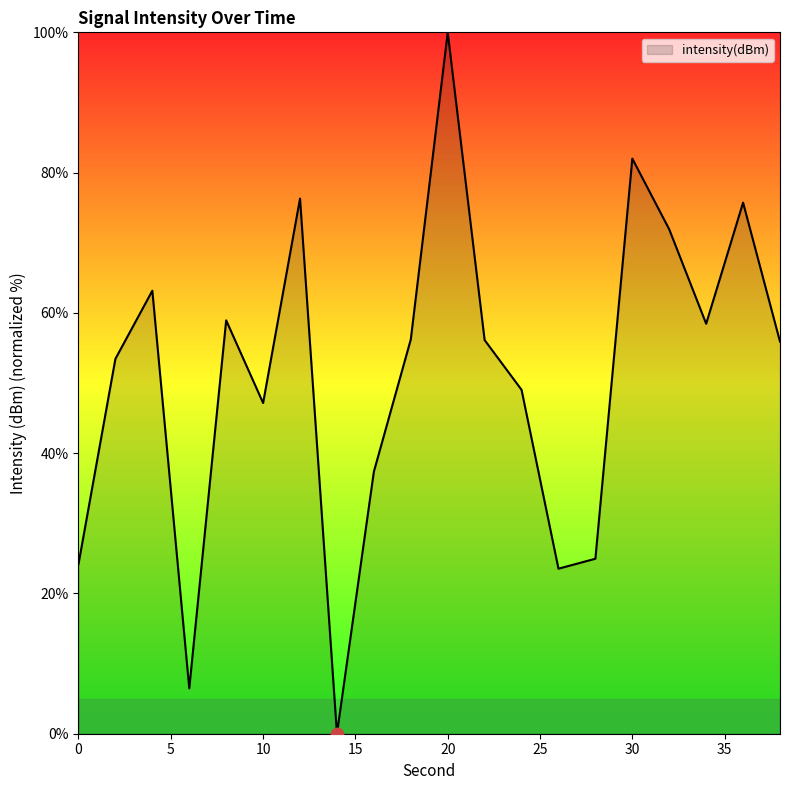

What is the maximum value shown in the chart?

100.0